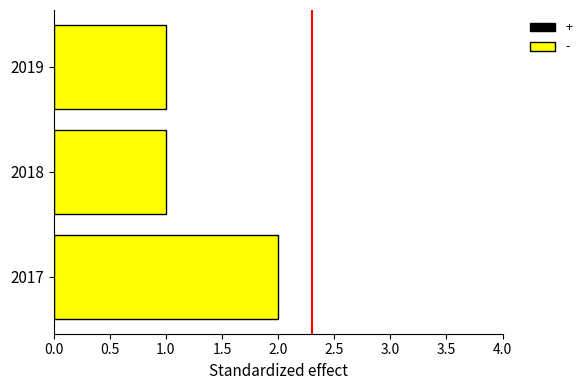

Reading top to bottom, extract all data points from this chart.

2019=1	2018=1	2017=2